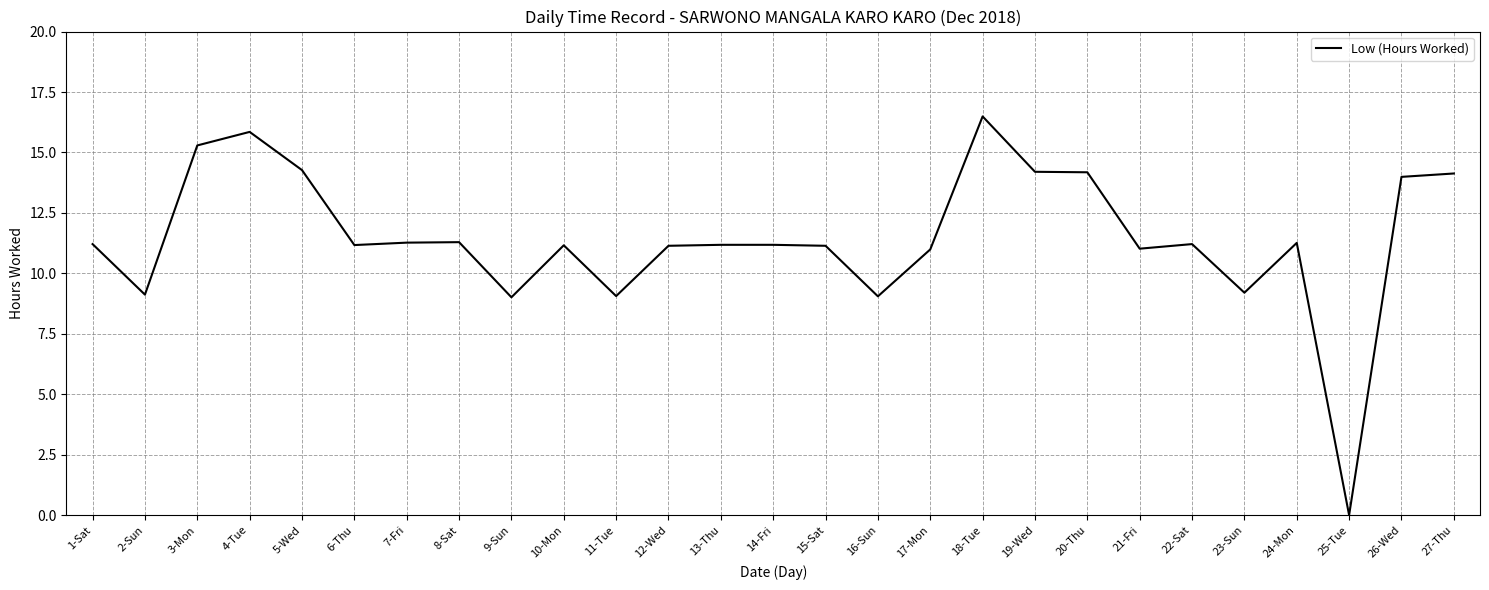

Which label corresponds to the largest value in the chart?

18-Tue